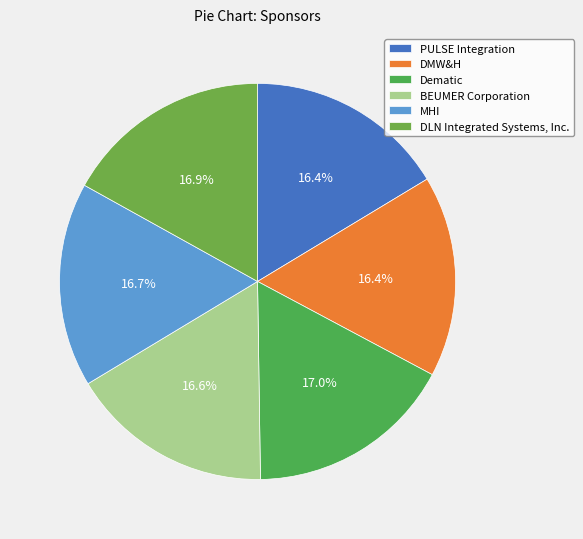

To the nearest percent, what is the difference between the Dematic and DMW&H slice percentages?

1%